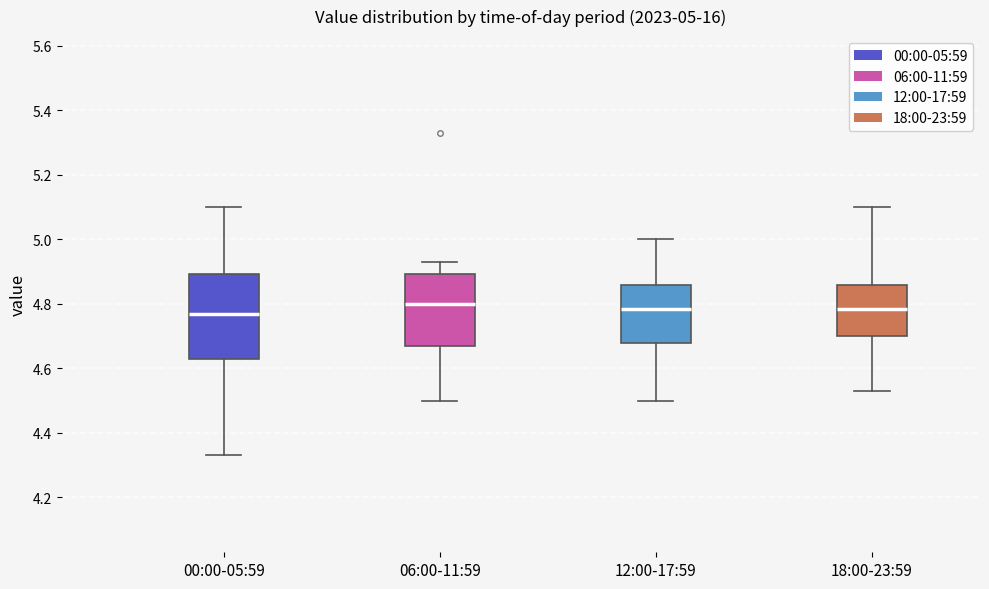

Which box is the tallest, from its lower edge to its upper edge?

00:00-05:59